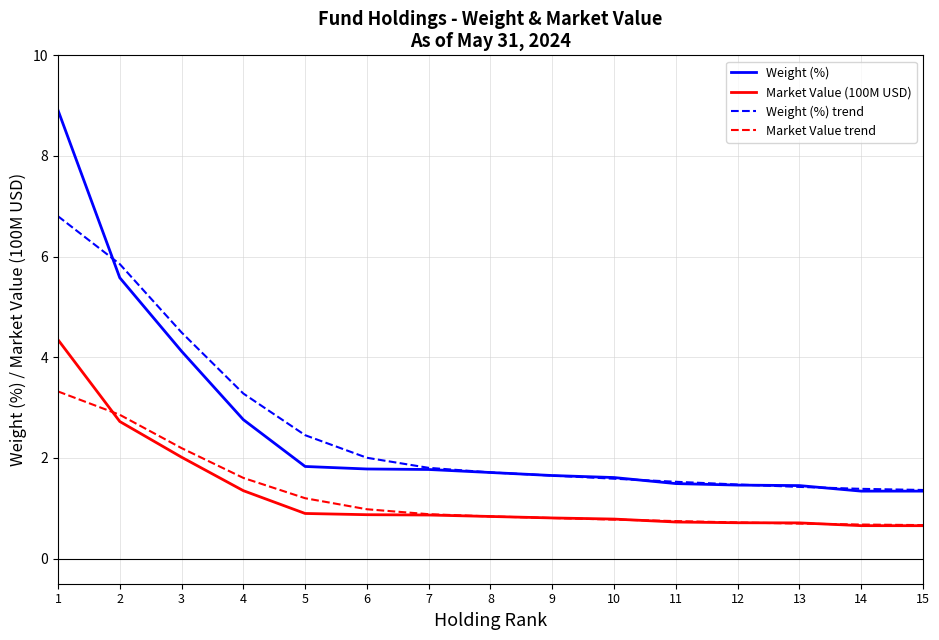

Is the value of Market Value (100M USD) at 9 greater than the value of Weight (%) trend at 11?

No